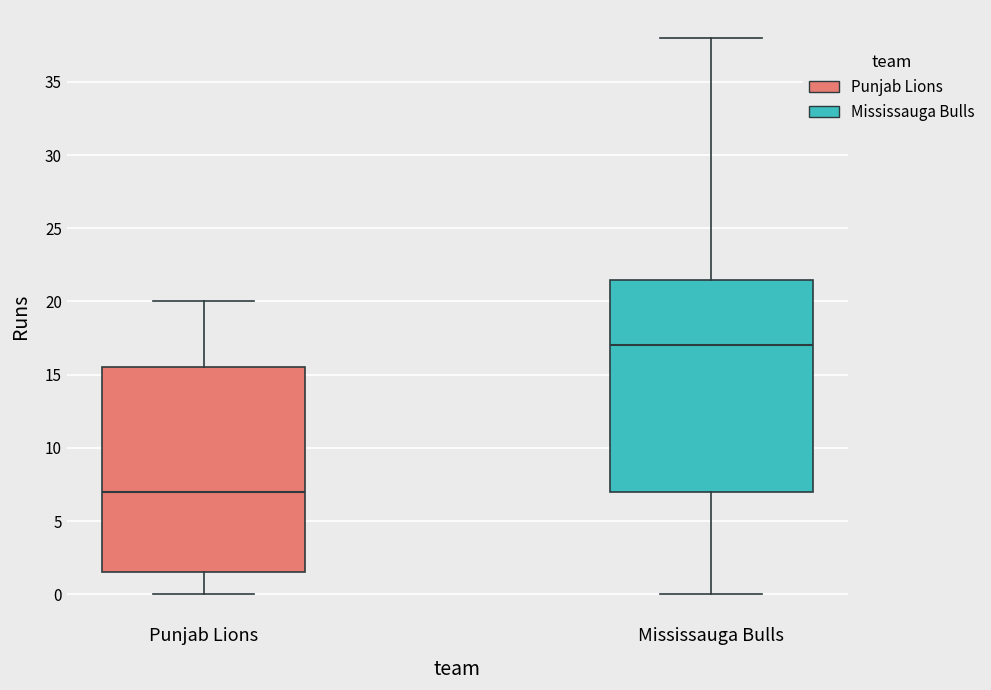

Reading left to right, transcribe this box plot: for each box, give where its median line is, the range the box spans, and where its two whiskers end, as read against the y-axis. The values are not printed on the chart, so give them approximately, as read against the axis.

Punjab Lions: median 7.0, box 1.5 to 15.5, whiskers 0.0 to 20.0
Mississauga Bulls: median 17.0, box 7.0 to 21.5, whiskers 0.0 to 38.0